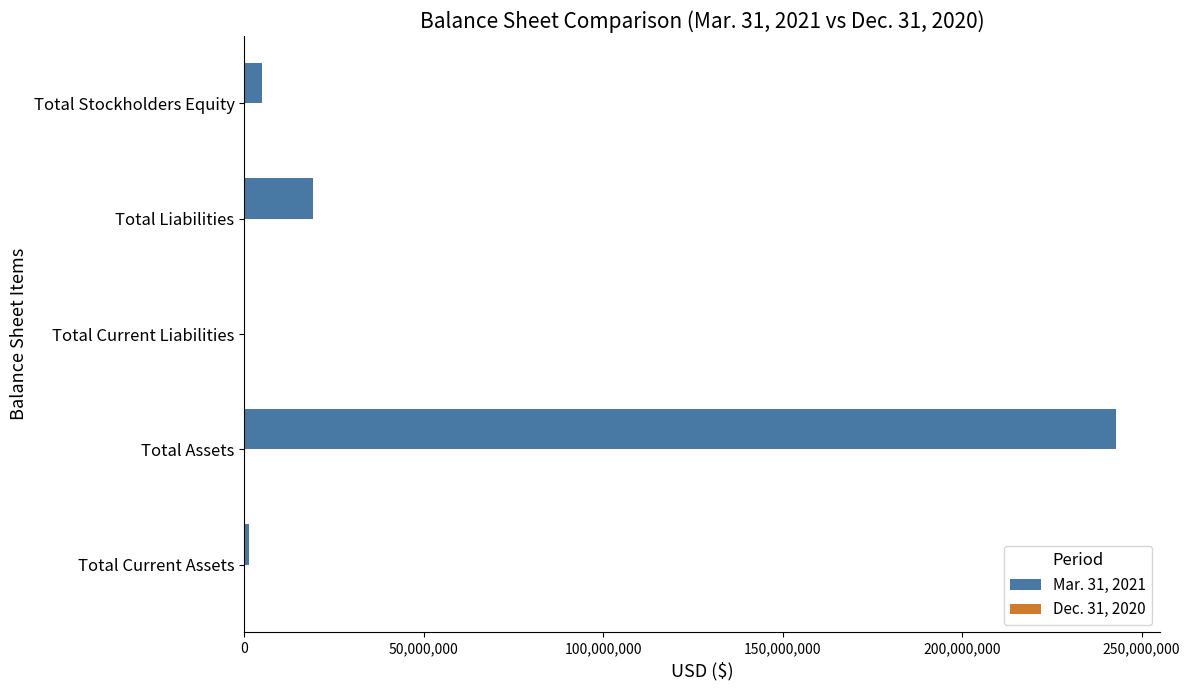

True or false: Mar. 31, 2021 has a value of 19149035 at Total Liabilities.

True